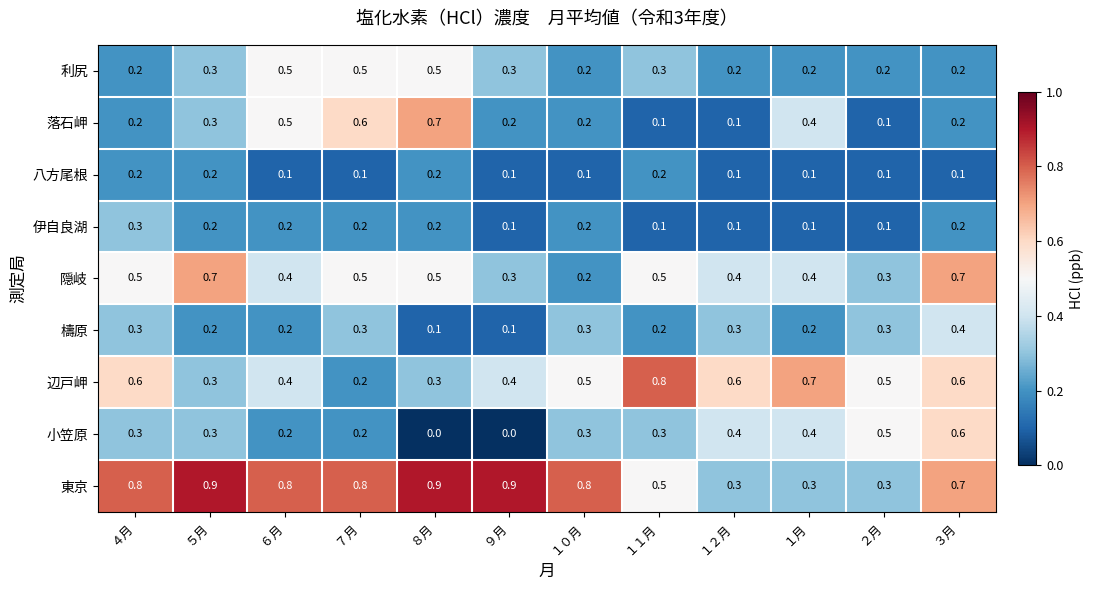

What value does the 辺戸岬 series have at ６月?

0.4